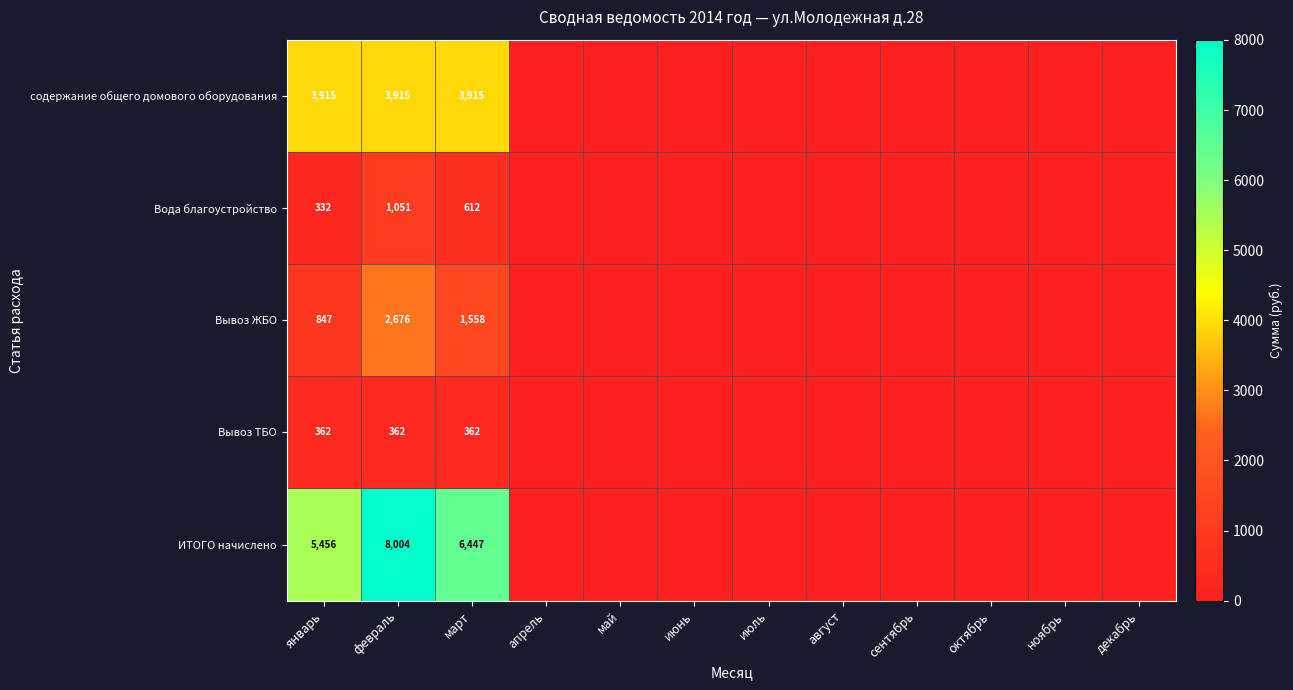

Rank the series at март from highest to lowest value.

ИТОГО начислено, содержание общего домового оборудования, Вывоз ЖБО, Вода благоустройство, Вывоз ТБО